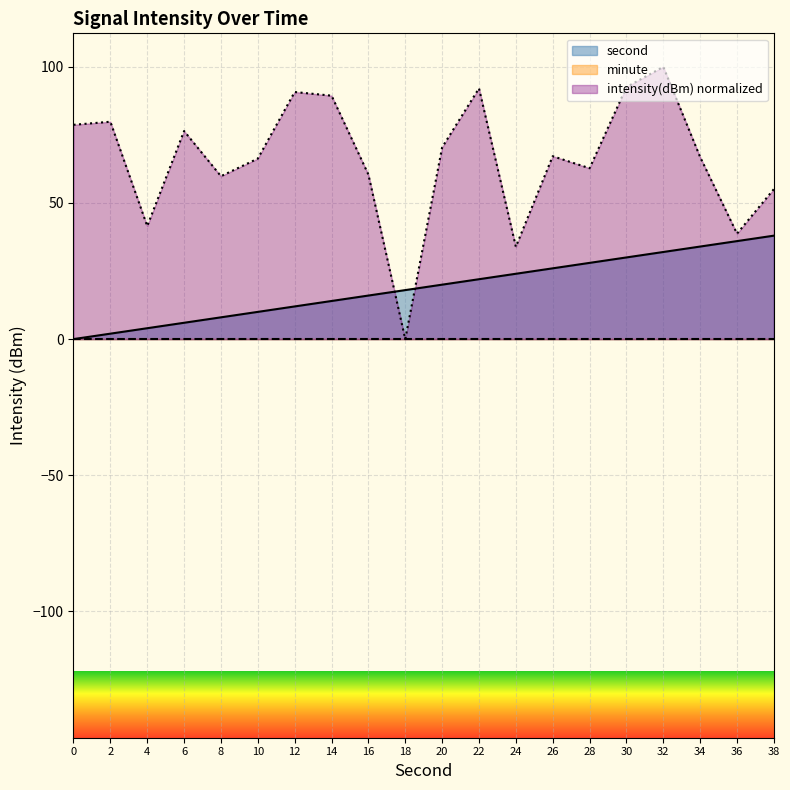

Where do second and intensity(dBm) first cross each other?

16 and 18